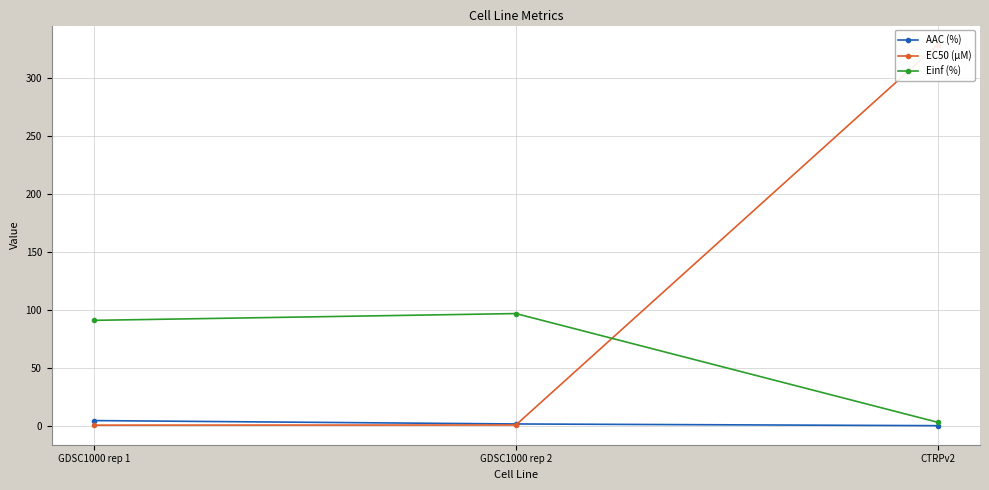

At which label is EC50 (µM) closest to 164?

GDSC1000 rep 2